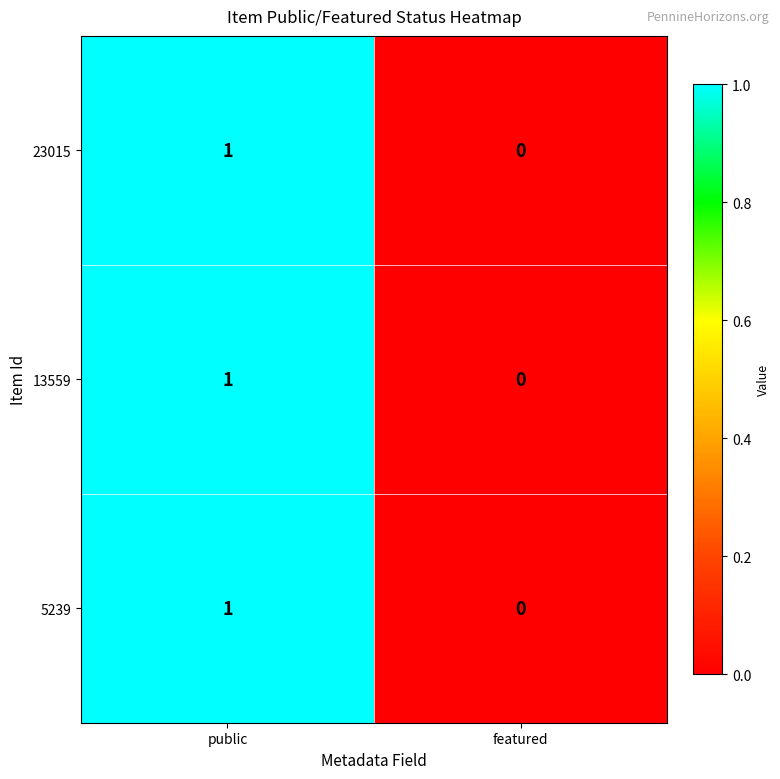

At which category is the sum across all series the highest?

public